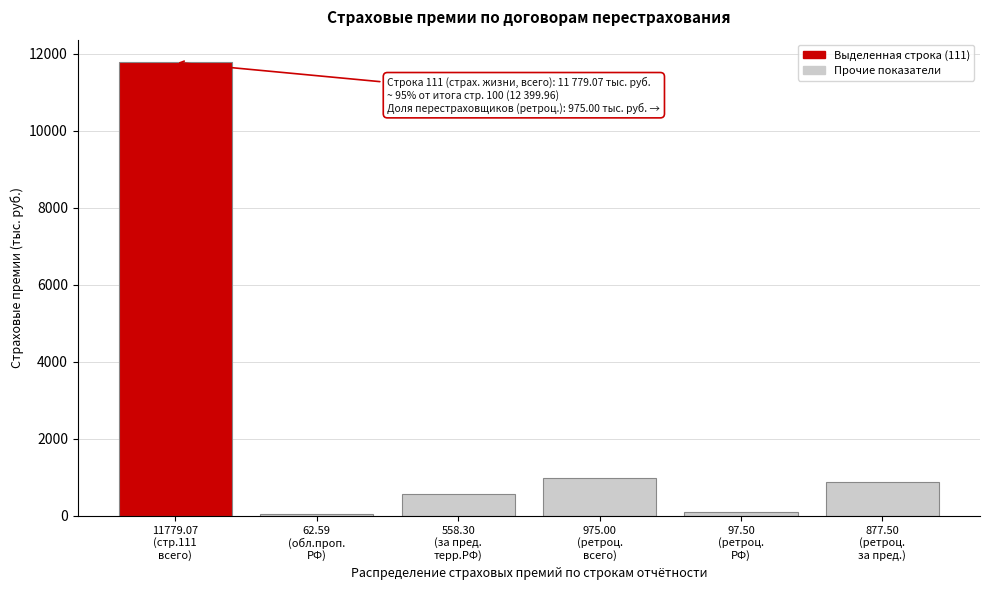

What is the value of the 6th bar from the left?

877.5